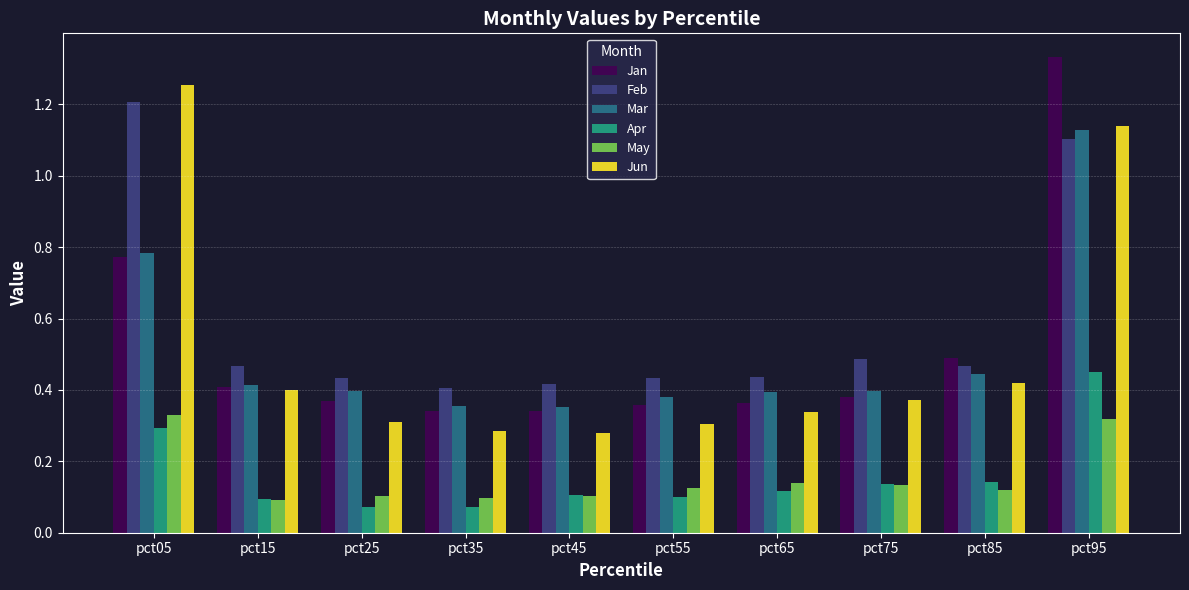

Is it true that Jan equals 0.5 at pct65?

False